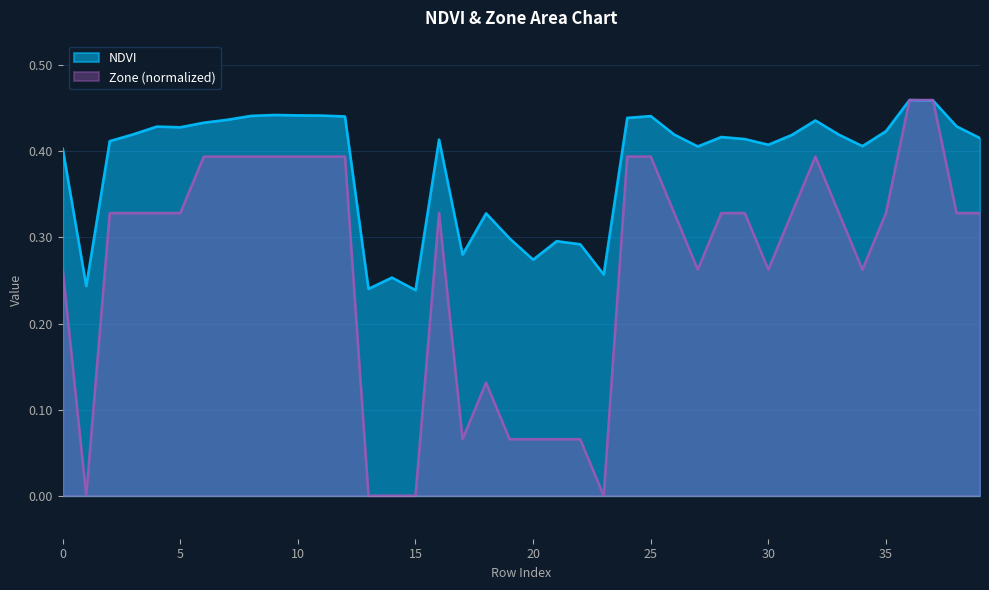

What is the difference between the NDVI values at 1 and 37?

0.2